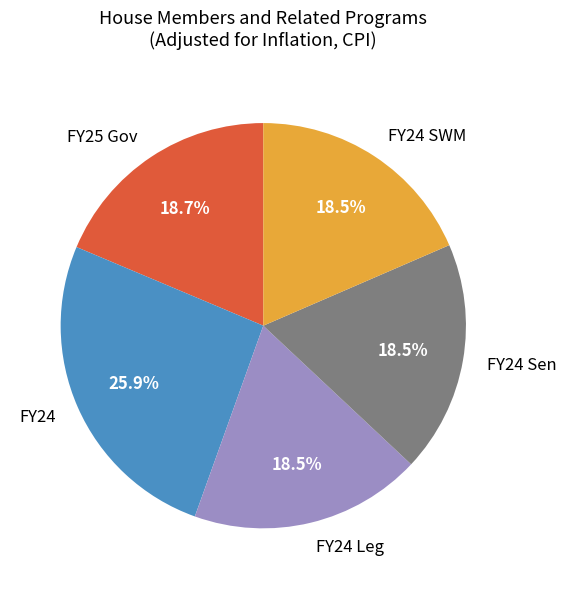

Combined, what portion of the pie is FY25 Gov and FY24 SWM?

37.2%